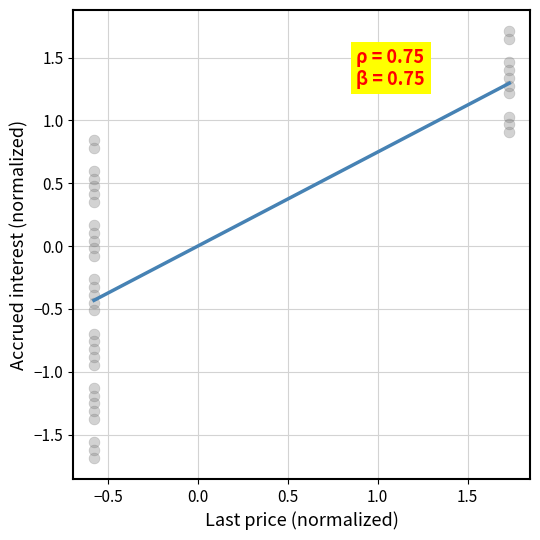

What is the range of X values (max minus min)?

2.3